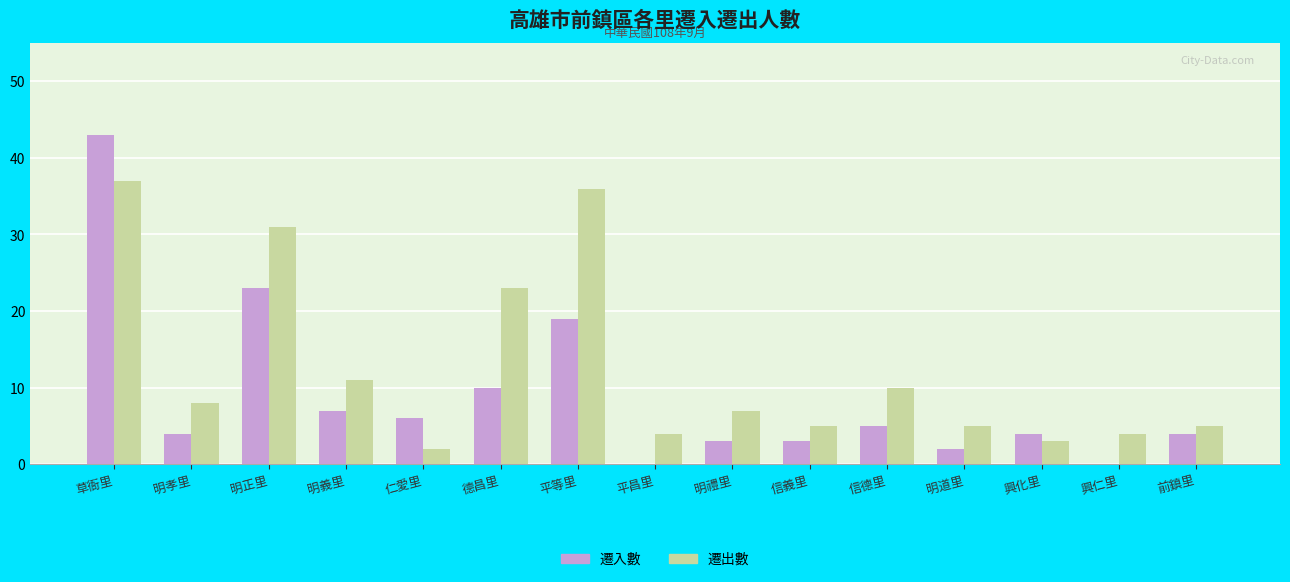

What is the spread (max minus min) of values at 興仁里?

4